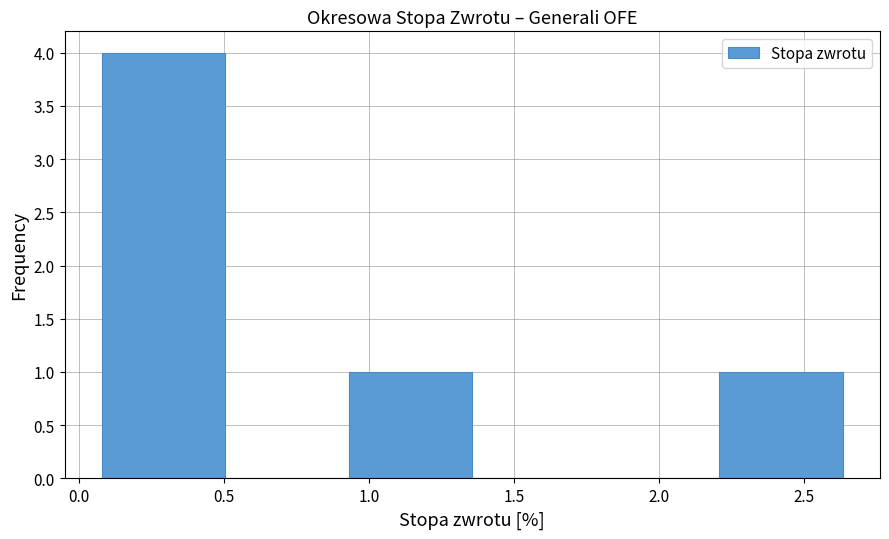

Reading left to right, list every bar in this chart as the range it spans on the x-axis followed by its height. Neither the bar edges nor the heights are printed on the chart, so give them approximately, as read against the axes.

0.10 to 0.50: 4
0.50 to 0.95: 0
0.95 to 1.35: 1
1.35 to 1.80: 0
1.80 to 2.20: 0
2.20 to 2.65: 1